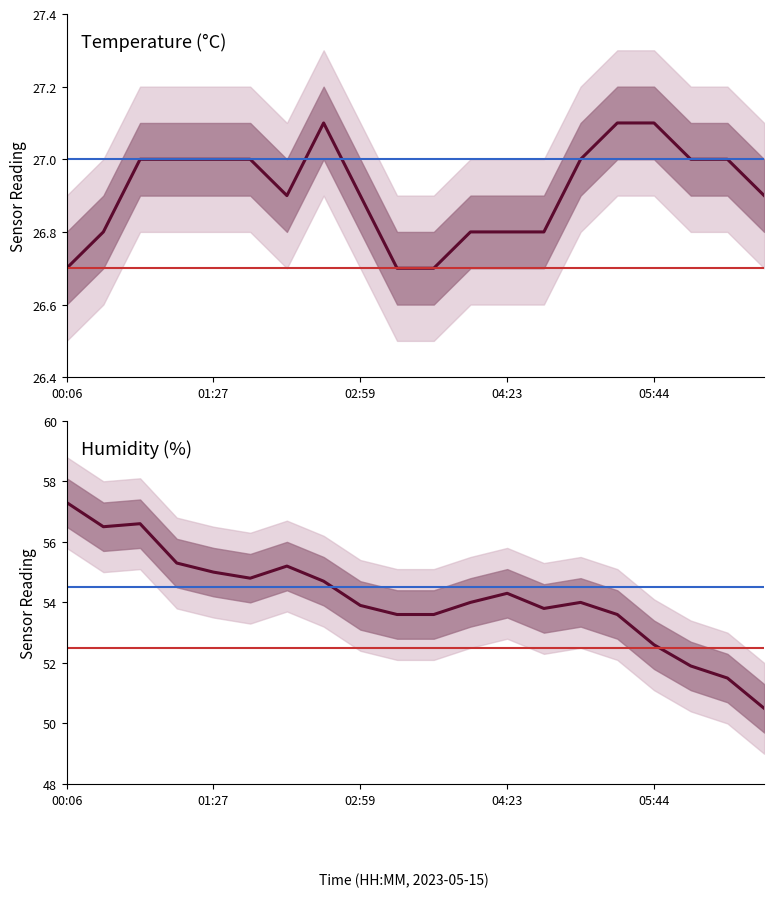

Which series has the largest range (max minus min)?

humidity